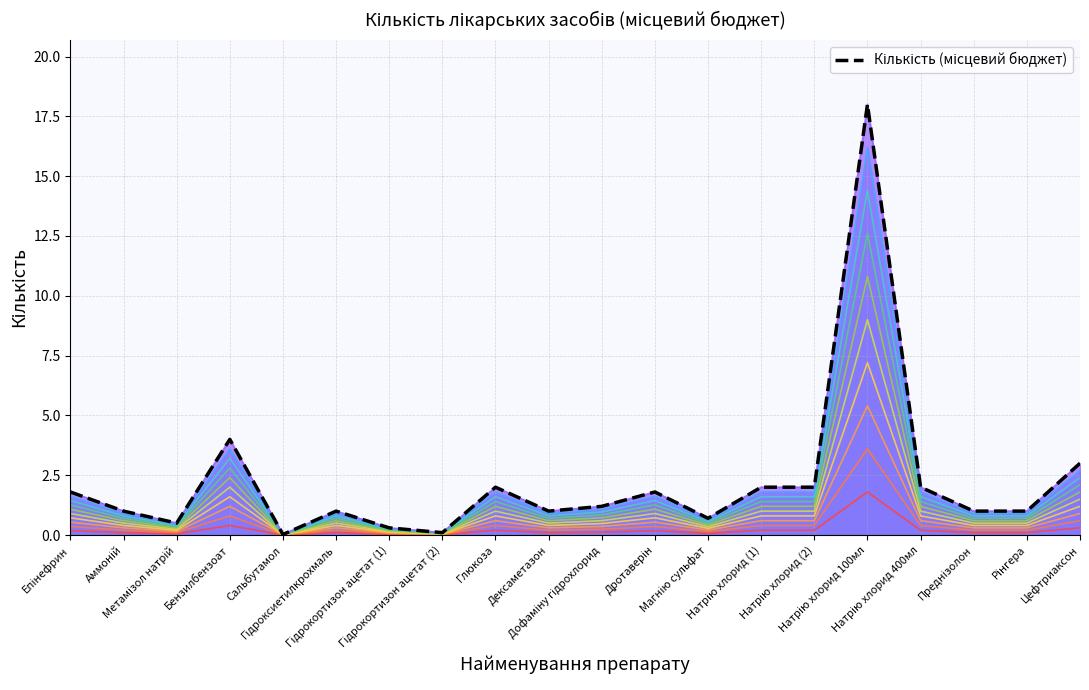

What is the label of the 4th point from the left?

Бензилбензоат